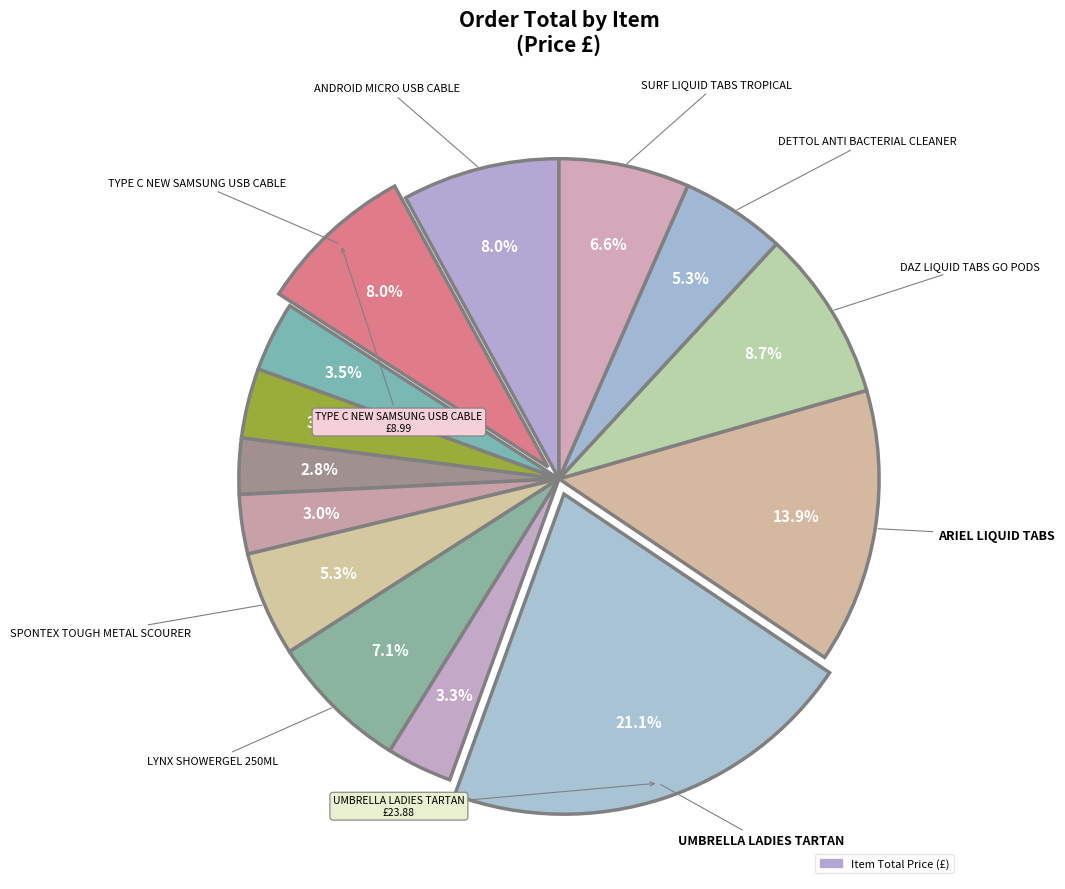

Count the number of slices in the pie.

14